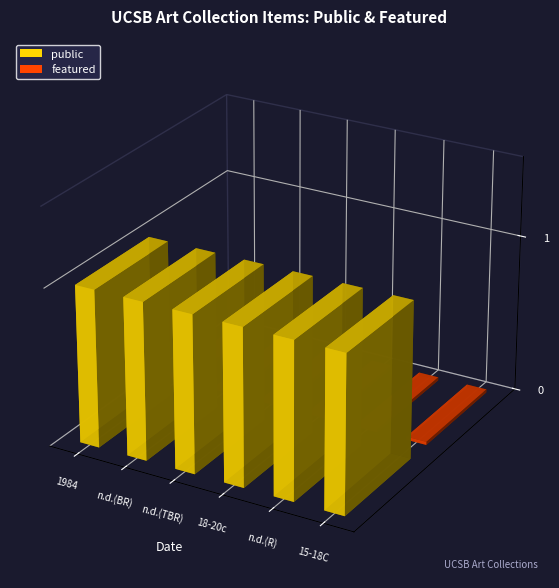

Rank the series at 15th-18th C. from highest to lowest value.

public, featured